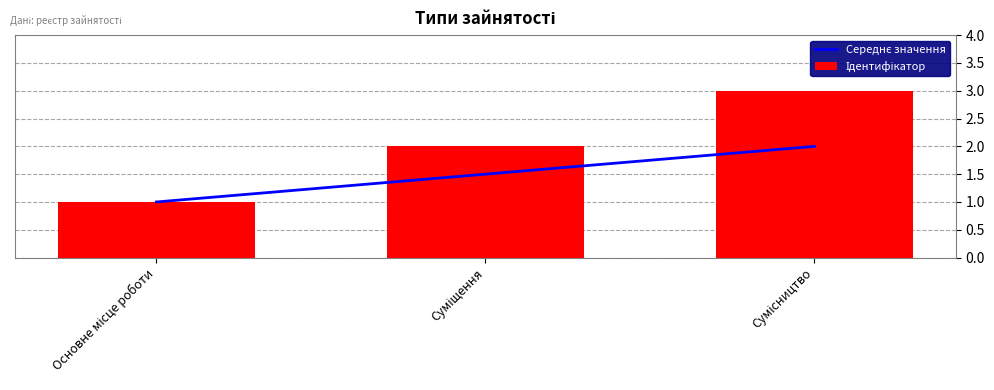

The Середнє значення series shows 1.5 at Суміщення. True or false?

True